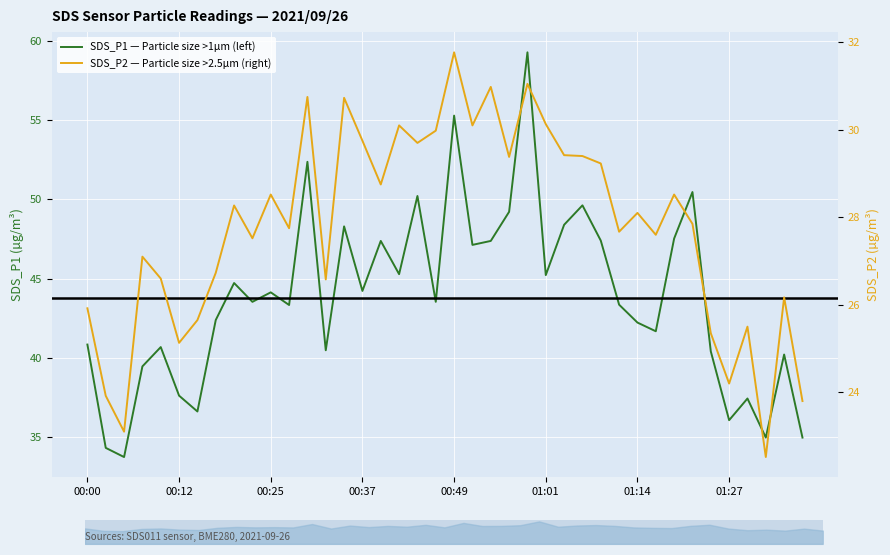

What are all the series names shown in the legend?

SDS_P1 — Particle size >1µm (left), SDS_P2 — Particle size >2.5µm (right)